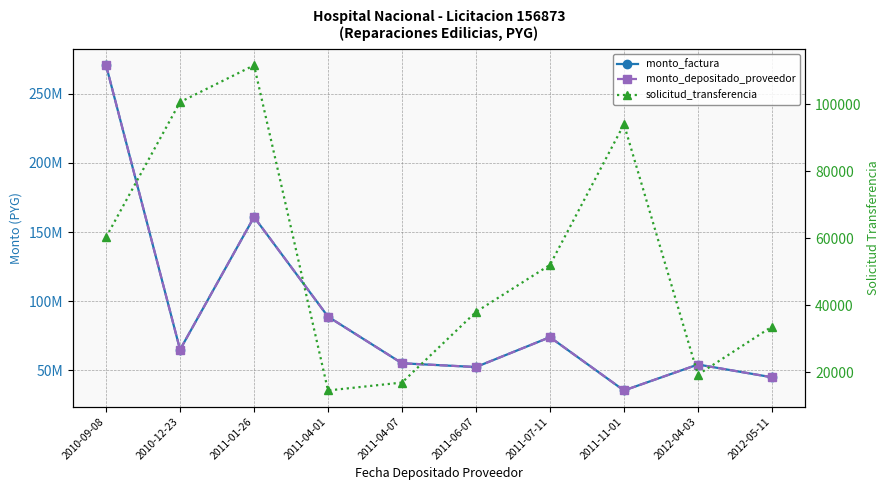

What is the minimum value shown in the chart?

14522